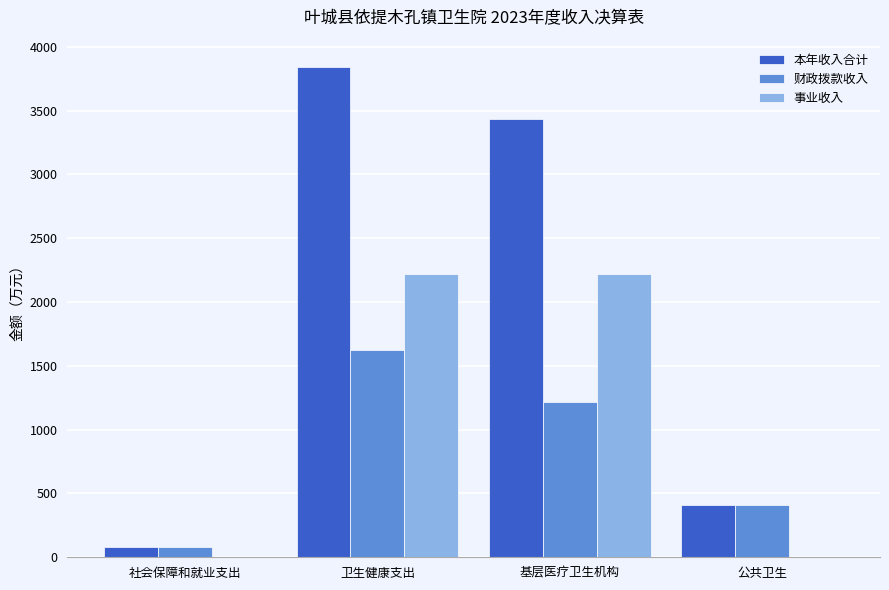

Count the number of categories in the chart.

4